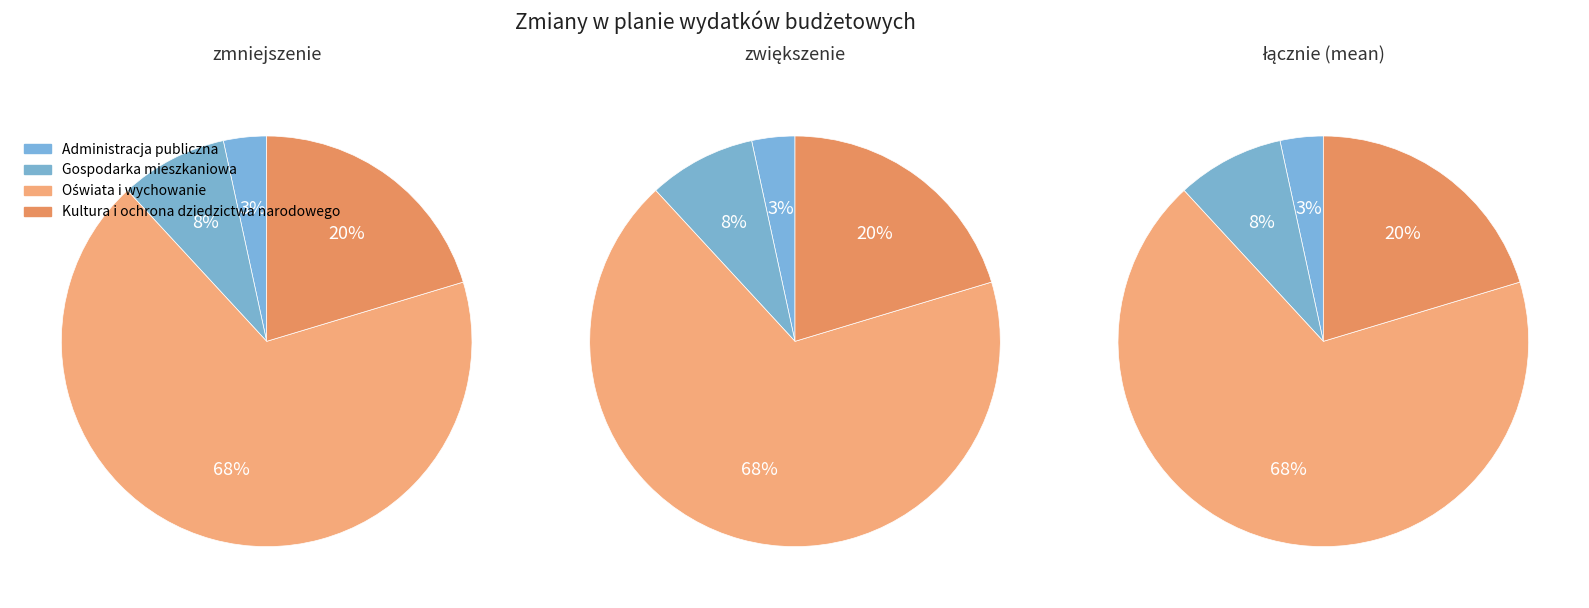

The Kultura i ochrona dziedzictwa narodowego slice represents 11% of the pie. True or false?

False